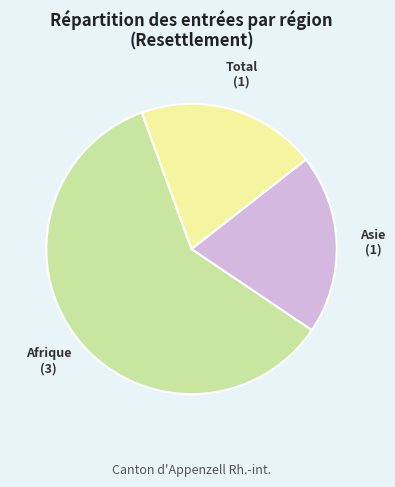

Is there a majority slice in this chart?

Yes